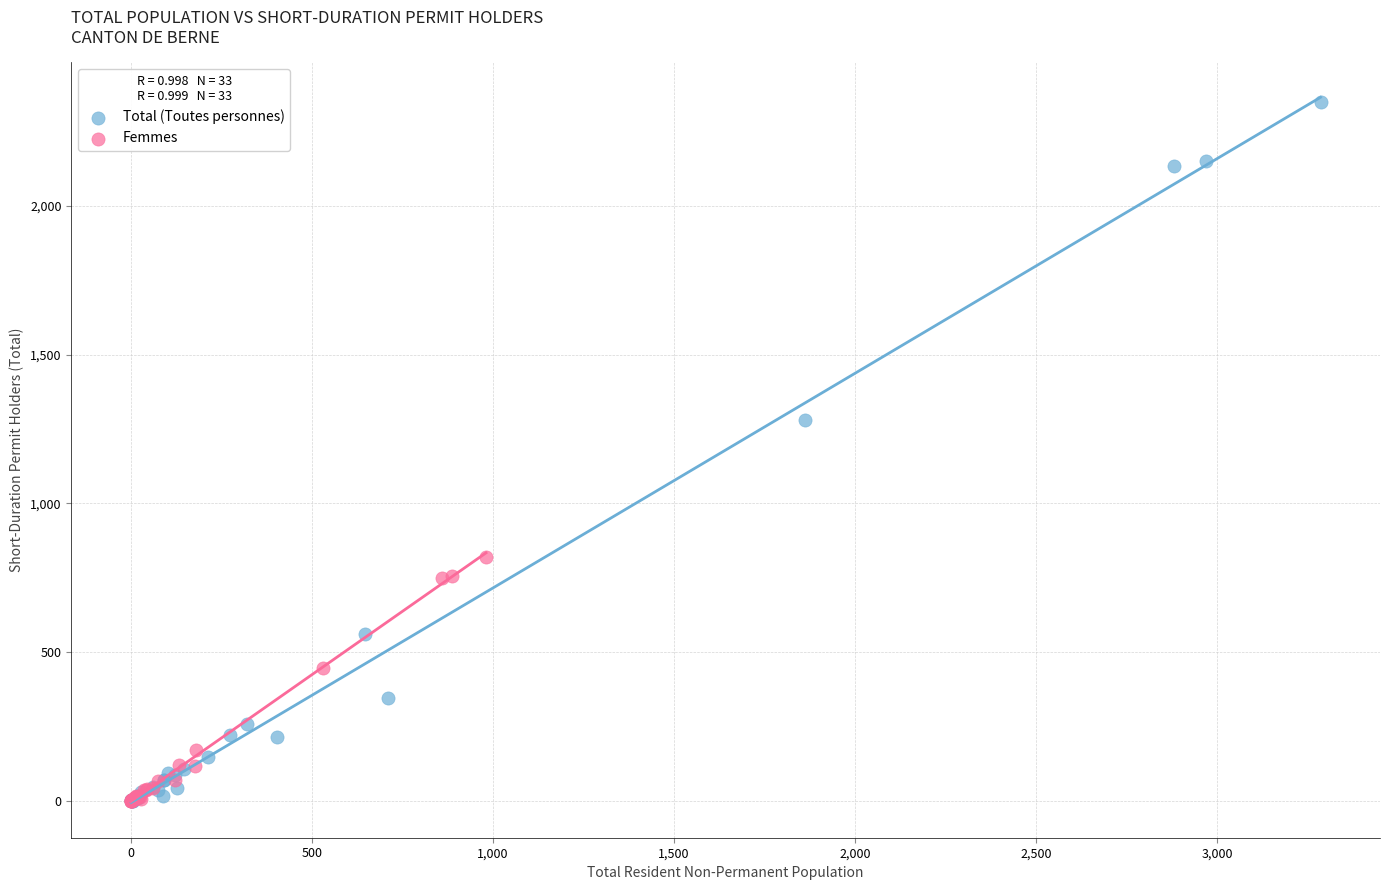

Which series has the largest Y range (max minus min)?

Total (Toutes personnes)